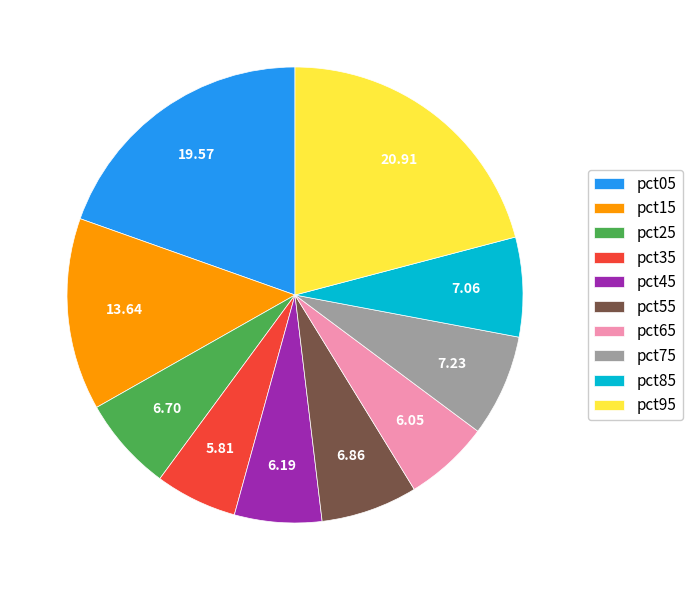

Does any single category account for the majority?

No